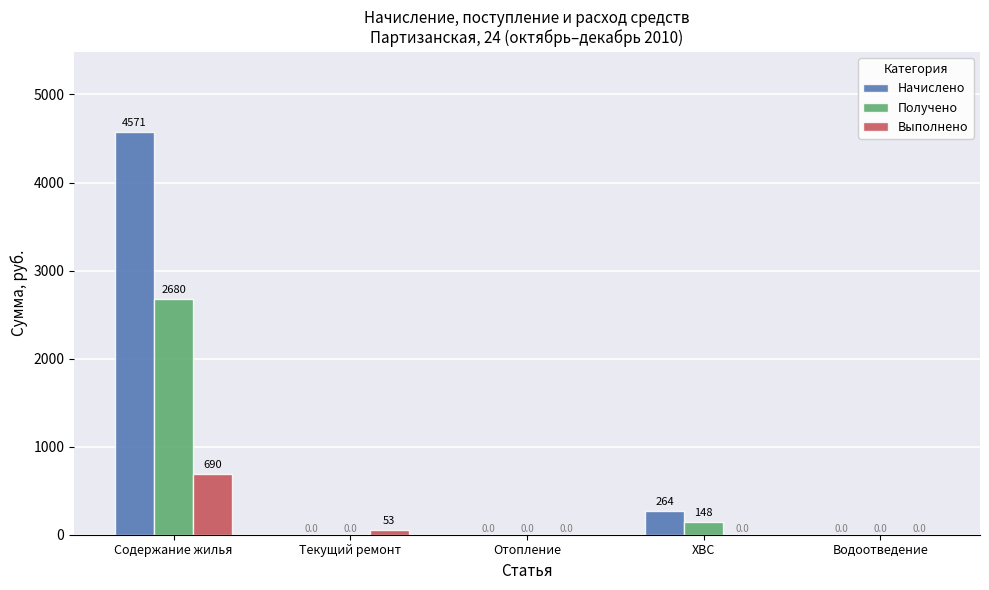

At which label does Начислено reach its peak?

Содержание жилья